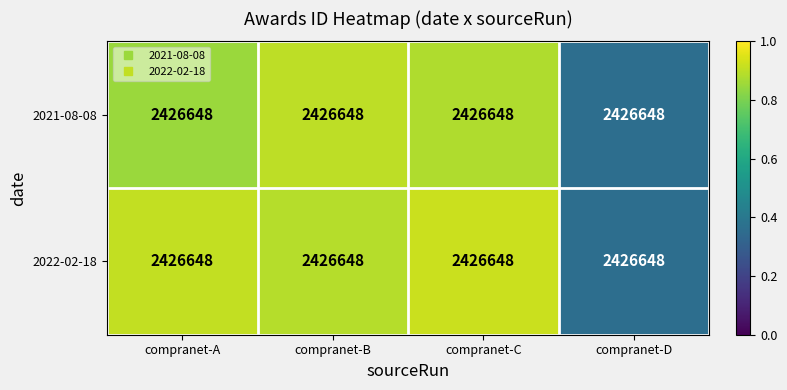

At which label does 2021-08-08 reach its minimum?

compranet-D